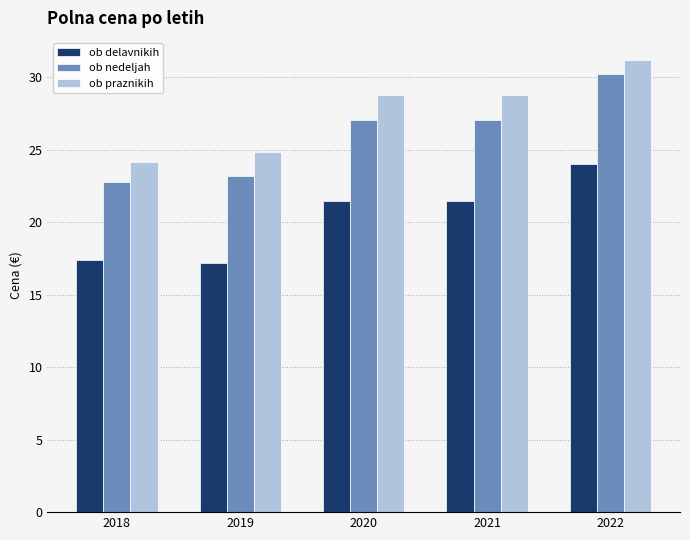

The value of ob praznikih at 2022 is 31.2. True or false?

True